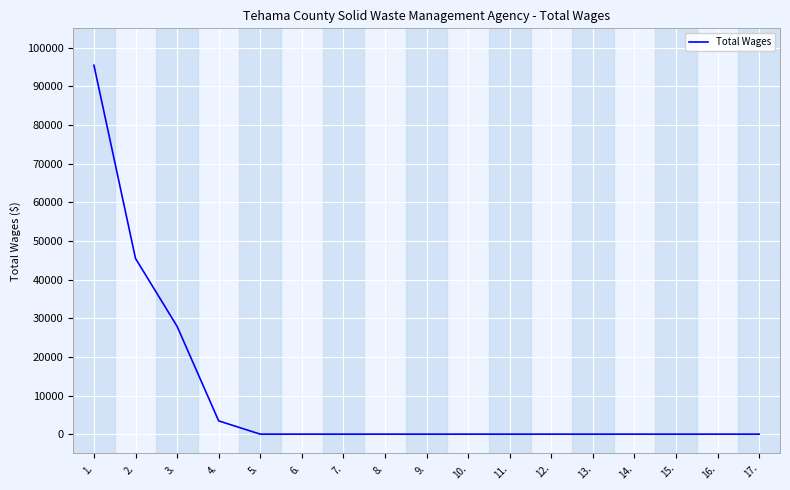

The value at 4. is 3433. True or false?

True